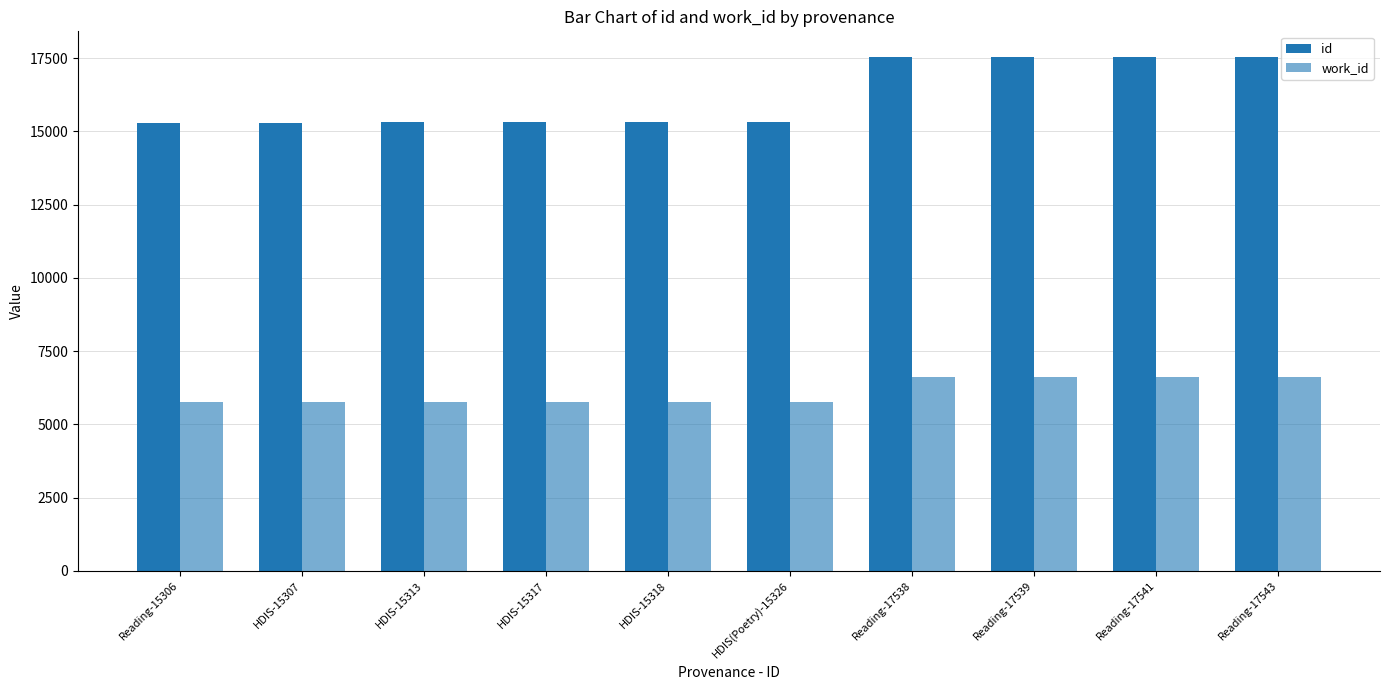

Does the chart contain any negative values?

No